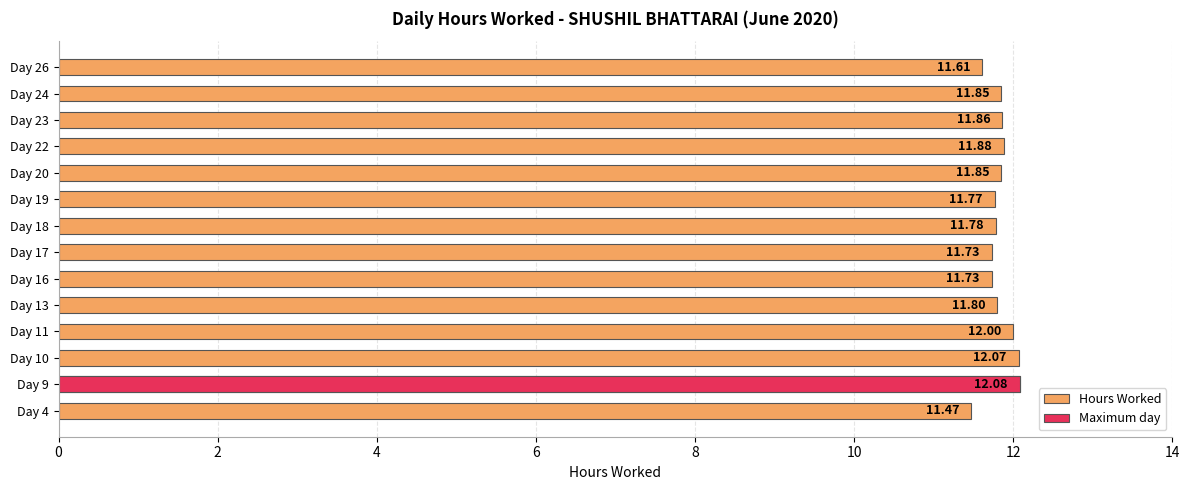

What value does the data have at Day 13?

11.8